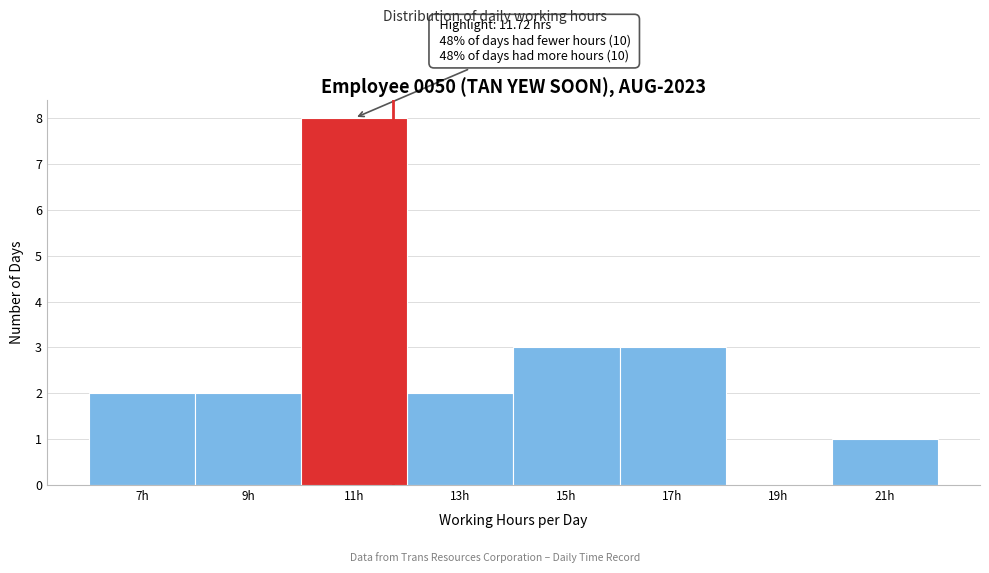

Over which range of the x-axis is the bar tallest?

10 to 12